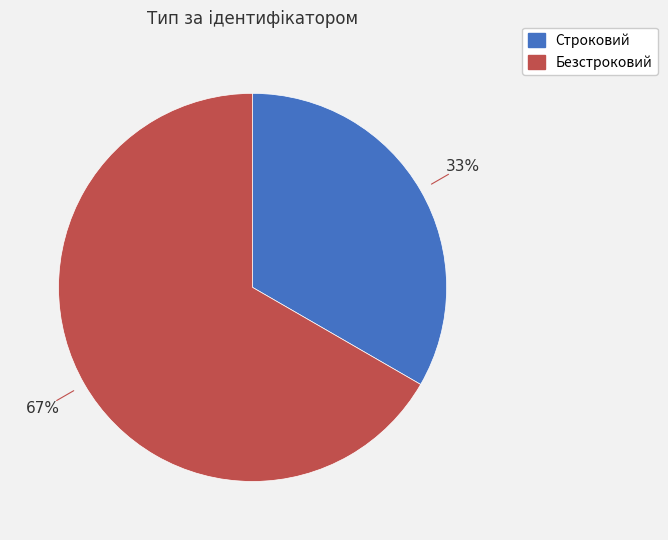

Is it true that Безстроковий is 67% of the pie?

True